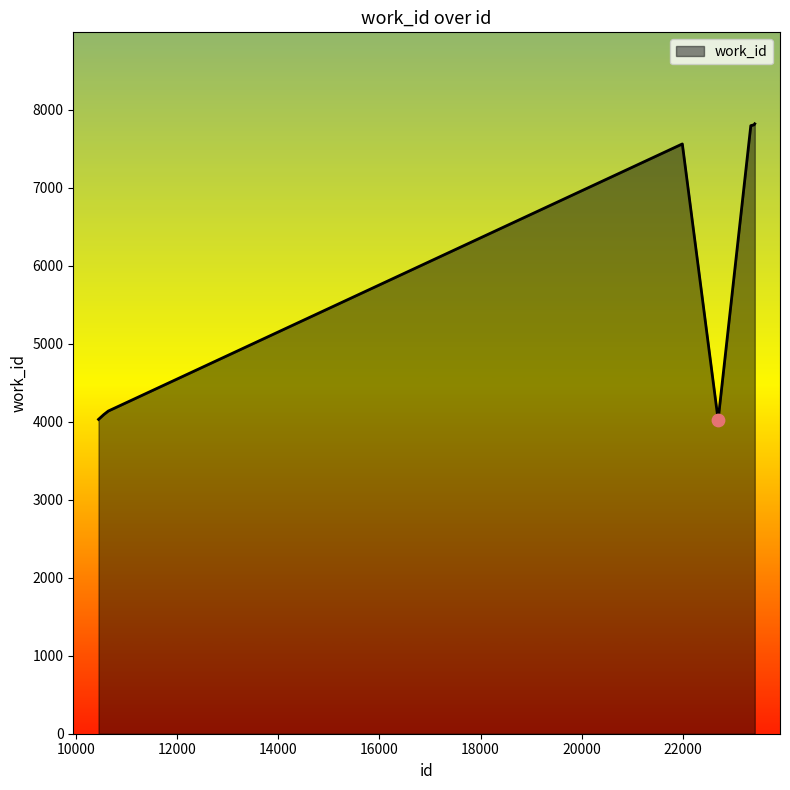

What is the difference between the maximum and minimum values?

3797